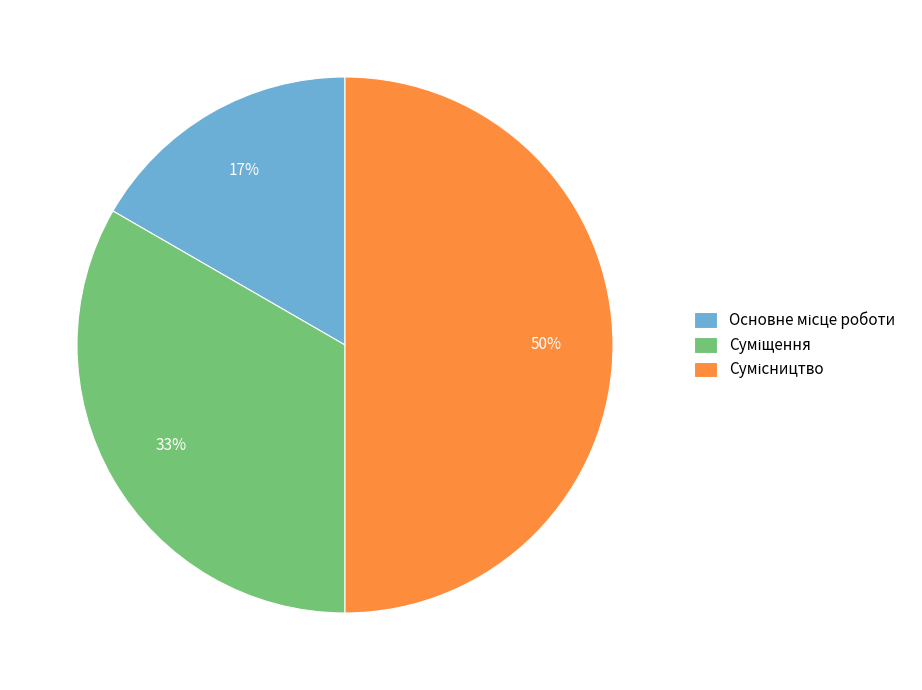

To the nearest percent, what is the average slice percentage?

33%